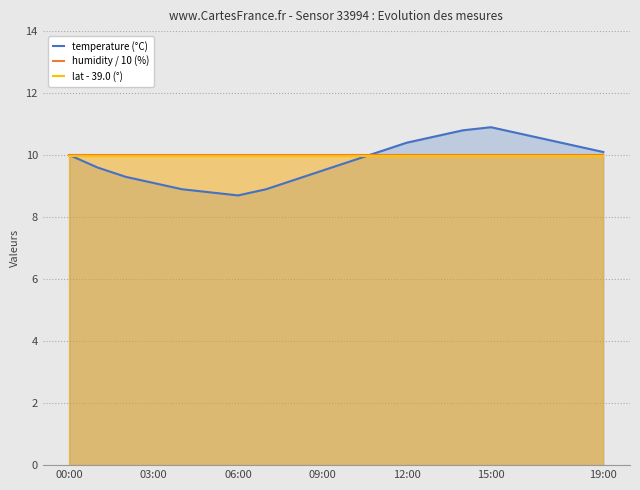

The value of humidity / 10 (%) at 12:00 is 10.0. True or false?

True